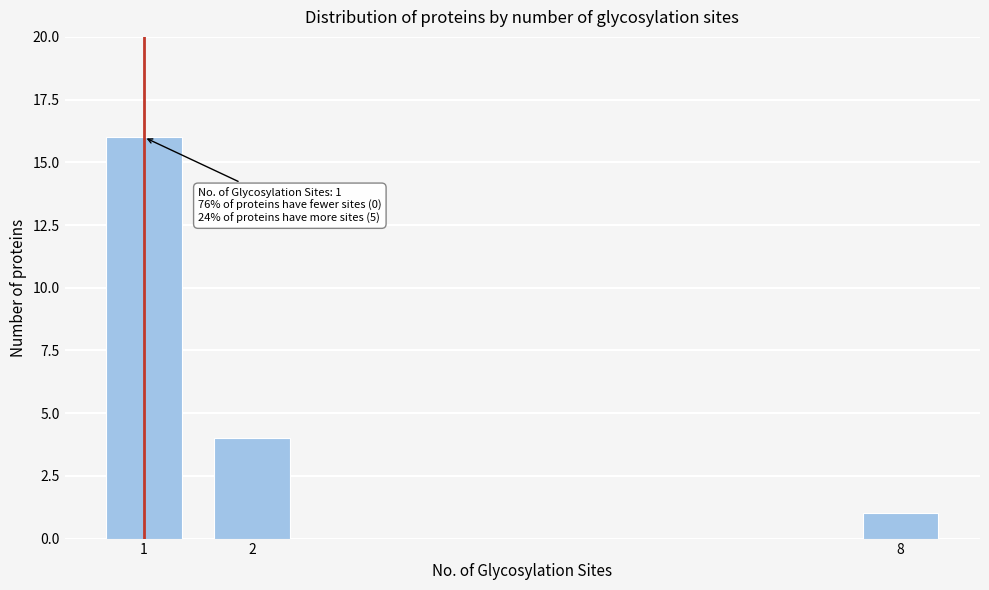

Reading left to right, list all the values displayed in this chart.

16	4	1